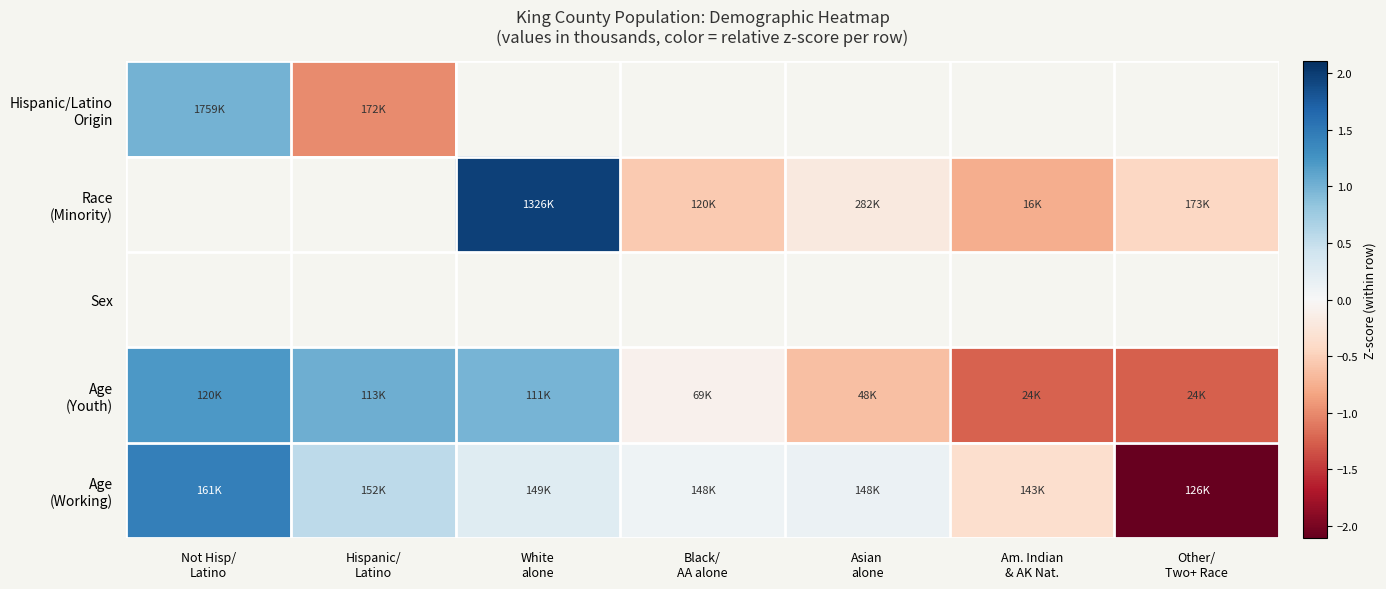

List the labels in order of Age (Working) value, largest first.

Not Hisp/ Latino, Hispanic/ Latino, White alone, Asian alone, Black/ AA alone, Am. Indian & AK Nat., Other/ Two+ Race